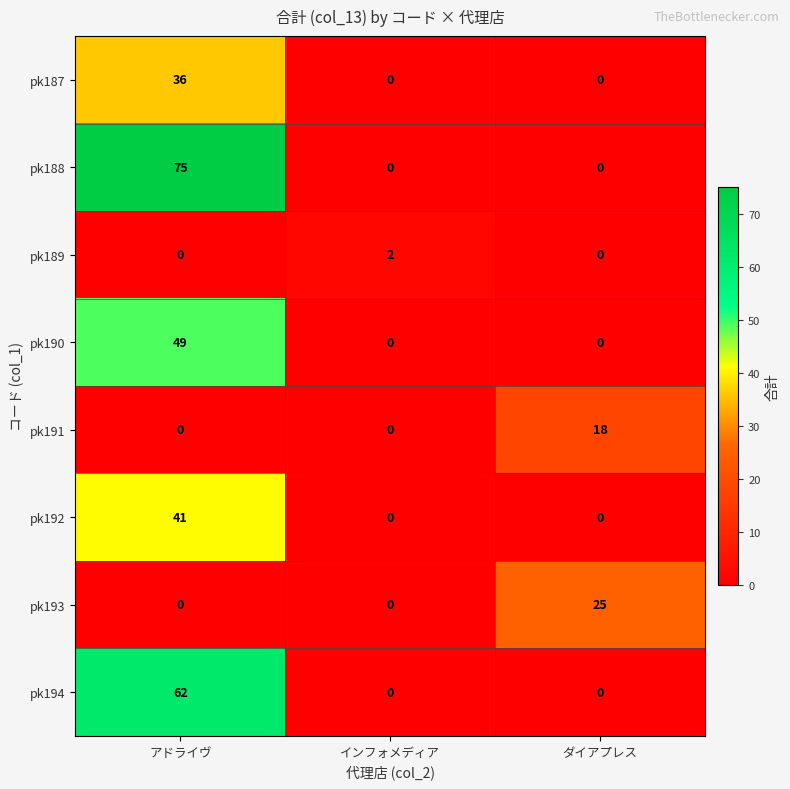

List the series in order of their peak value, lowest first.

pk189, pk191, pk193, pk187, pk192, pk190, pk194, pk188